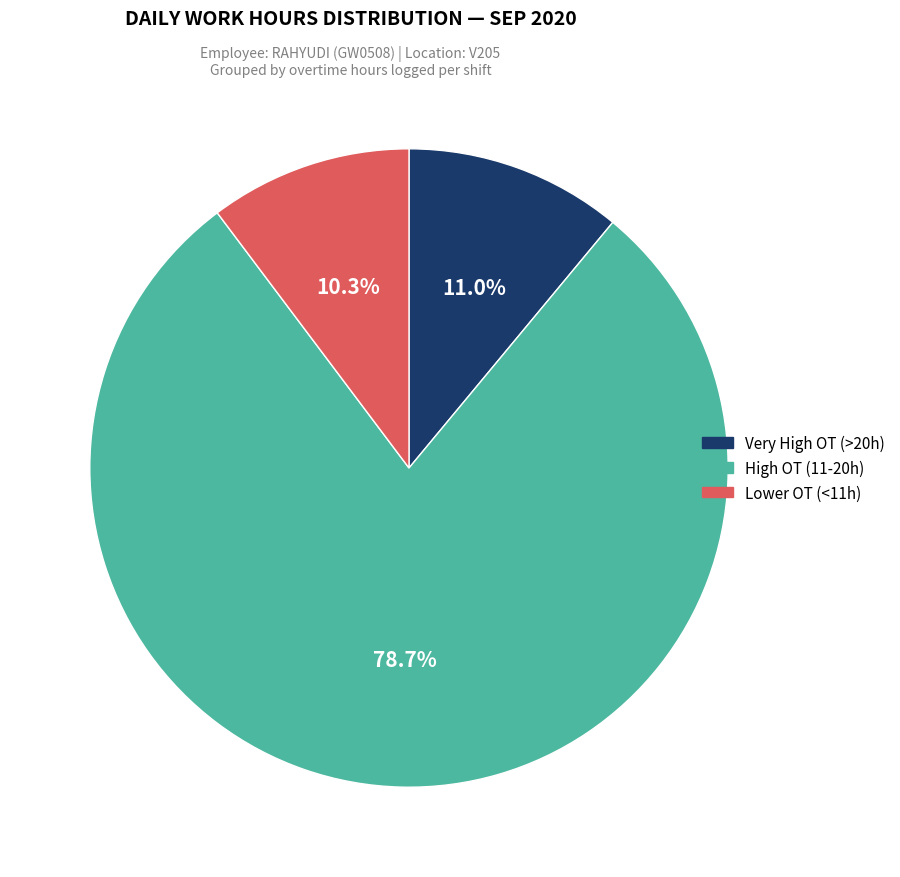

Which slice is the smallest?

Lower OT (<11h)